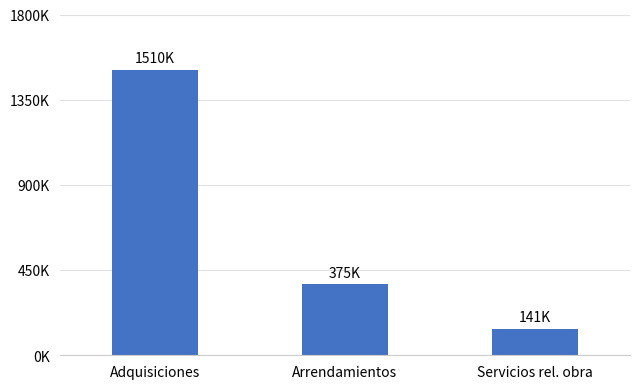

What is the sum of the values at Adquisiciones and Servicios rel. obra?

1651362.0